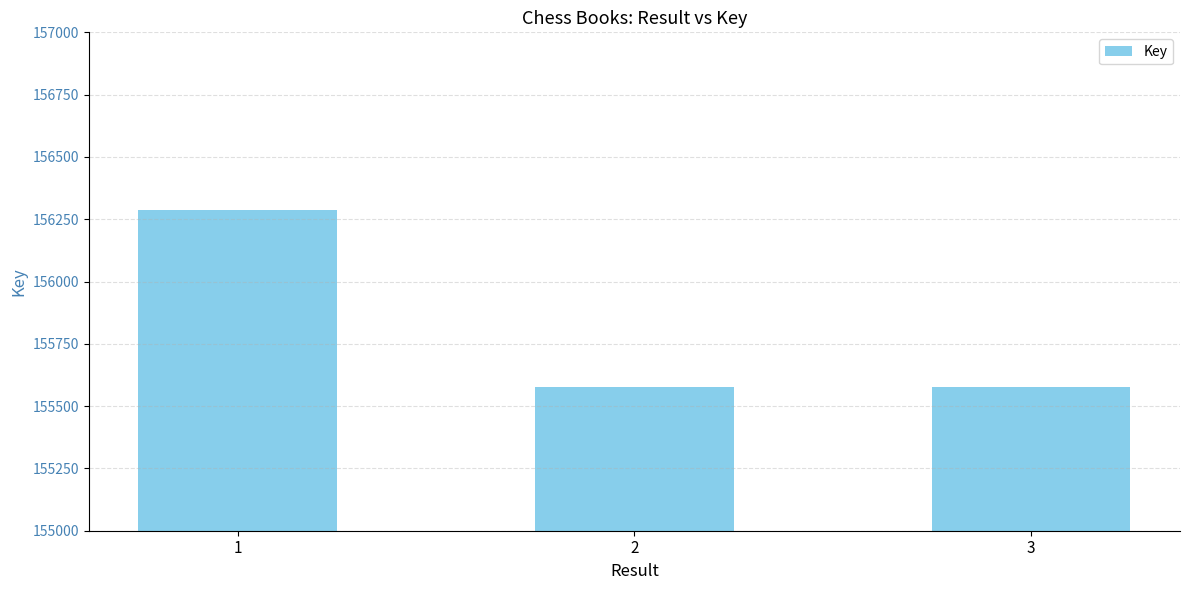

Read the value at 1, to the nearest 10.

156290